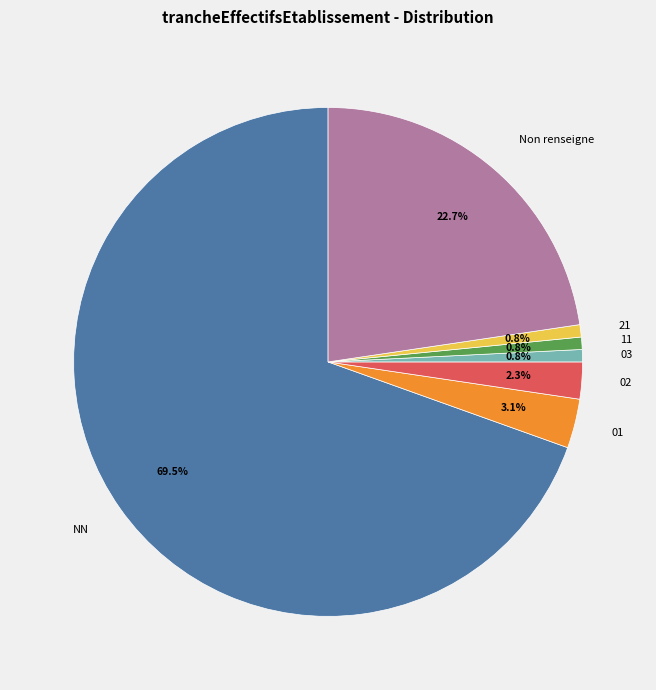

To the nearest percent, what is the average slice percentage?

14%